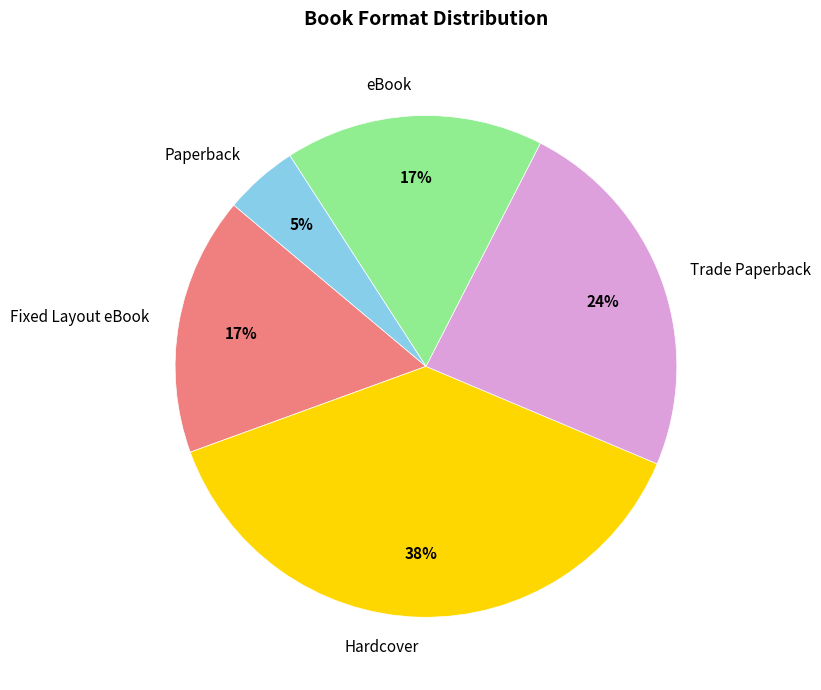

Approximately how many times larger is the value at Trade Paperback compared to Fixed Layout eBook?

1.4